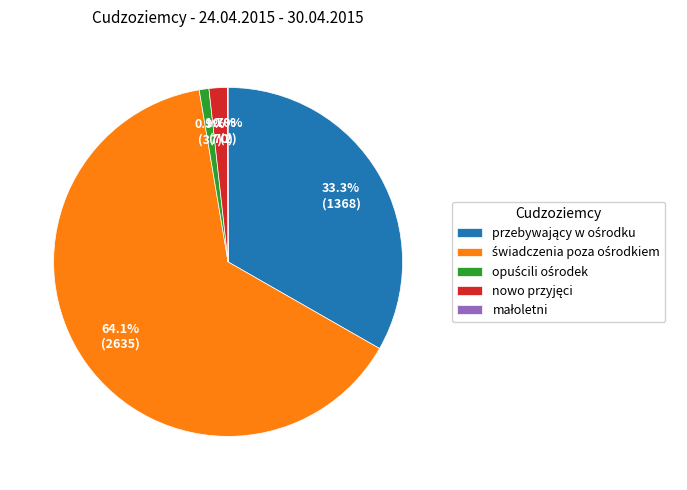

Is there a majority slice in this chart?

Yes